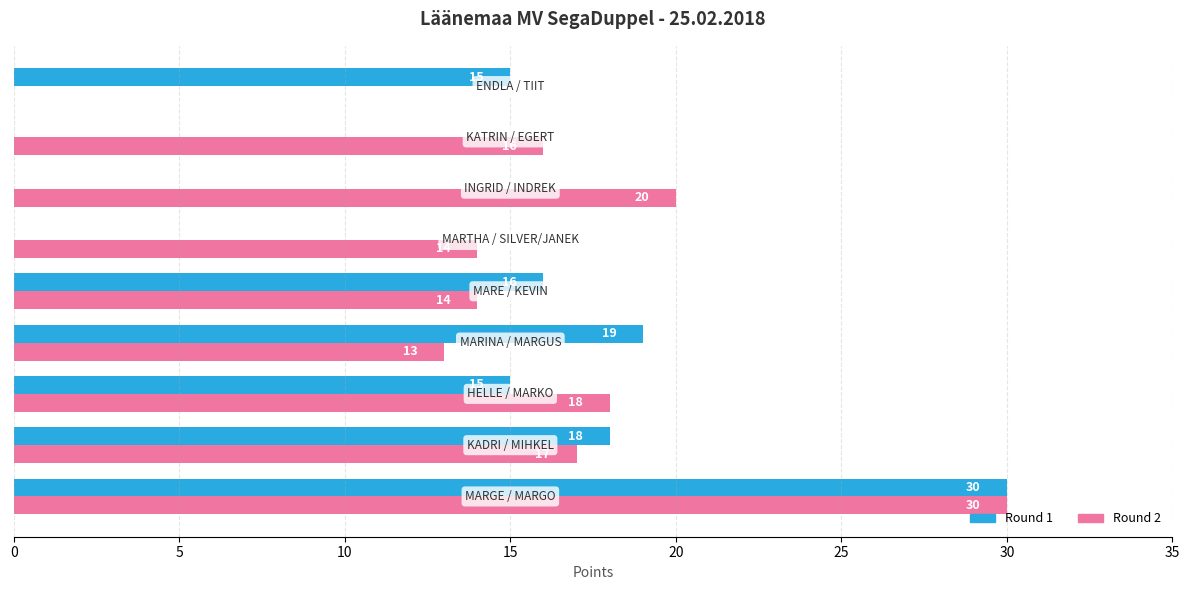

What is the maximum value shown in the chart?

30